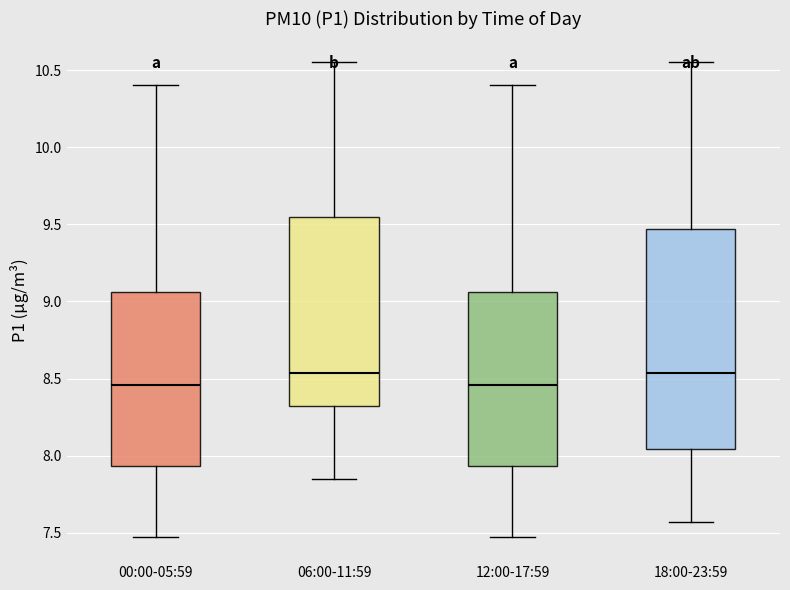

Reading left to right, transcribe this box plot: for each box, give where its median line is, the range the box spans, and where its two whiskers end, as read against the y-axis. The values are not printed on the chart, so give them approximately, as read against the axis.

00:00-05:59: median 8.45, box 7.95 to 9.05, whiskers 7.45 to 10.40
06:00-11:59: median 8.55, box 8.30 to 9.55, whiskers 7.85 to 10.55
12:00-17:59: median 8.45, box 7.95 to 9.05, whiskers 7.45 to 10.40
18:00-23:59: median 8.55, box 8.05 to 9.45, whiskers 7.55 to 10.55